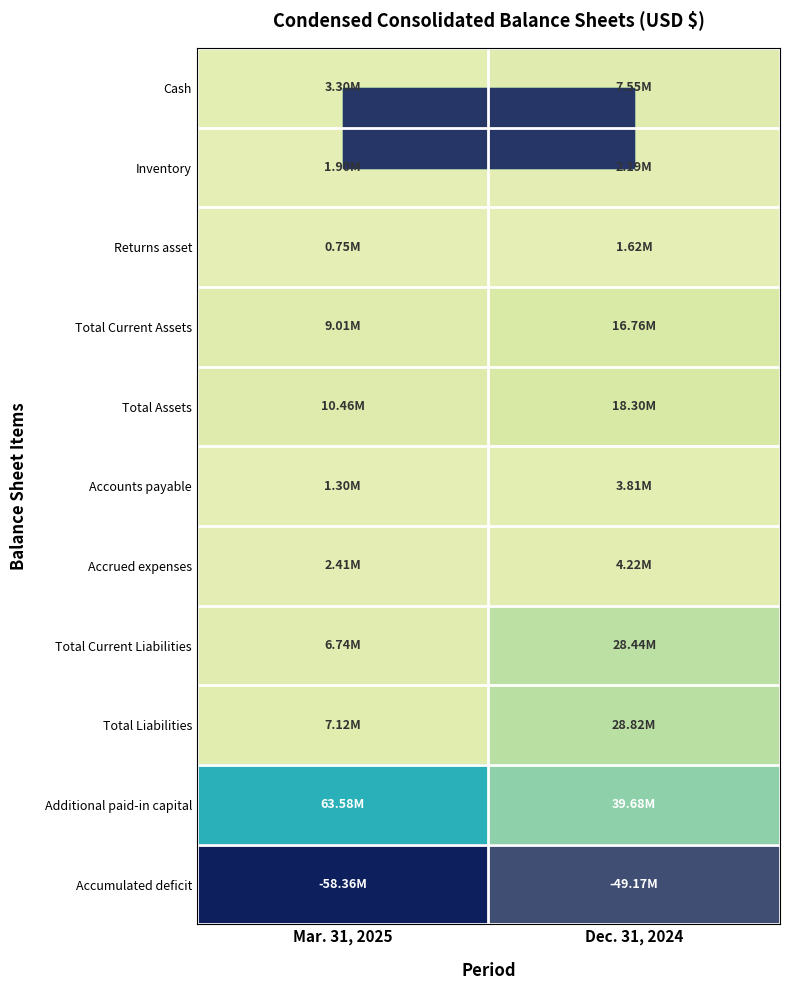

What is the total value across all series at Mar. 31, 2025?

48198000